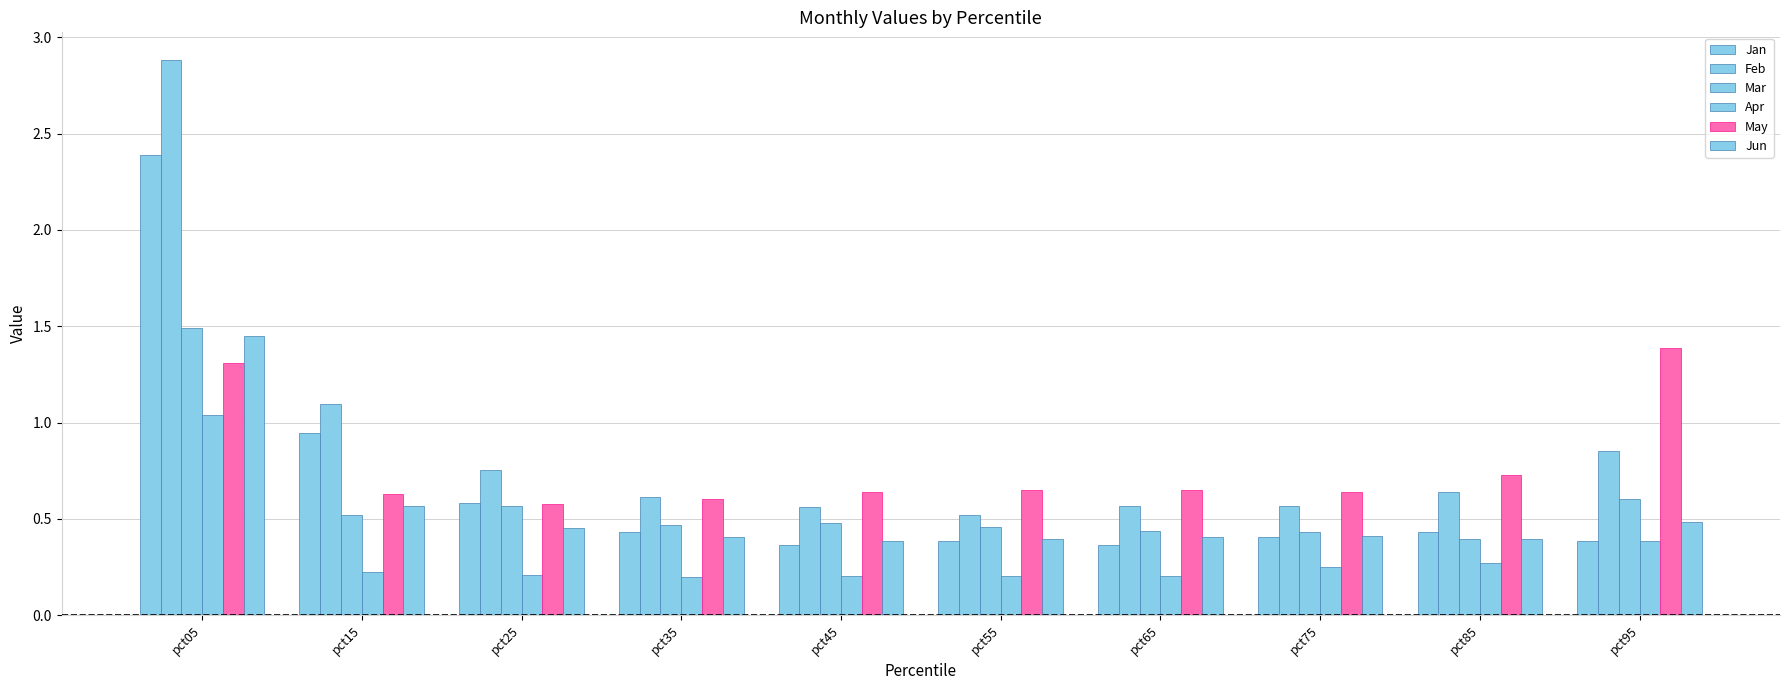

How many bars are there in total?

60